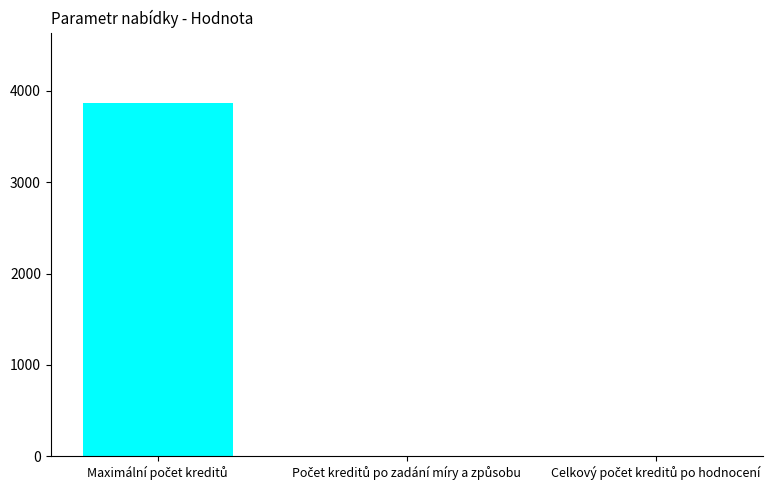

What is the maximum value shown in the chart?

3865